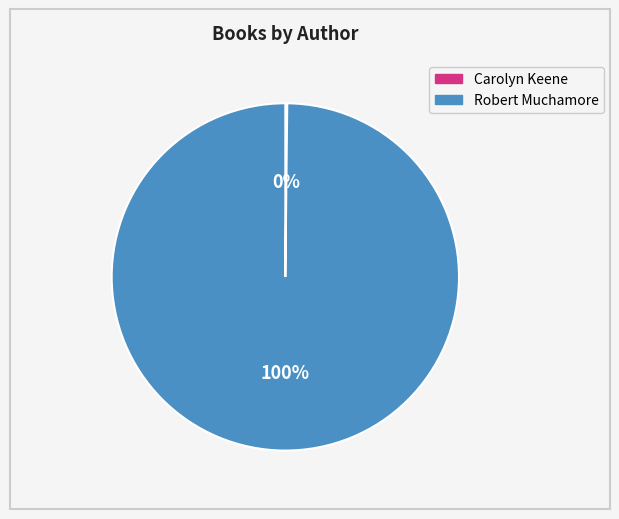

Which slice represents more than half of the pie?

Robert Muchamore